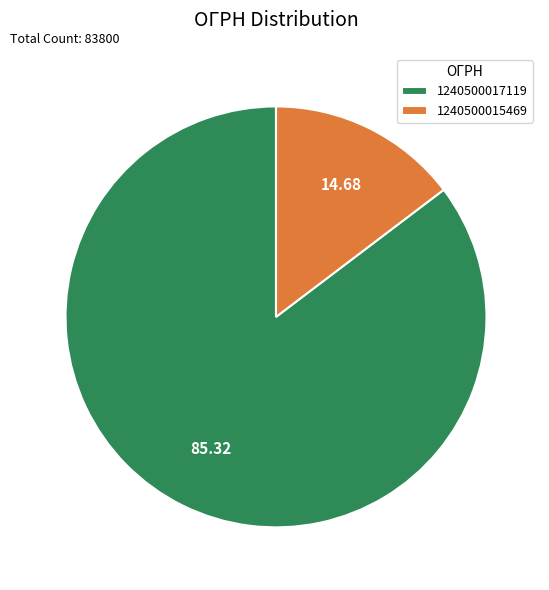

How many slices are in this pie chart?

2